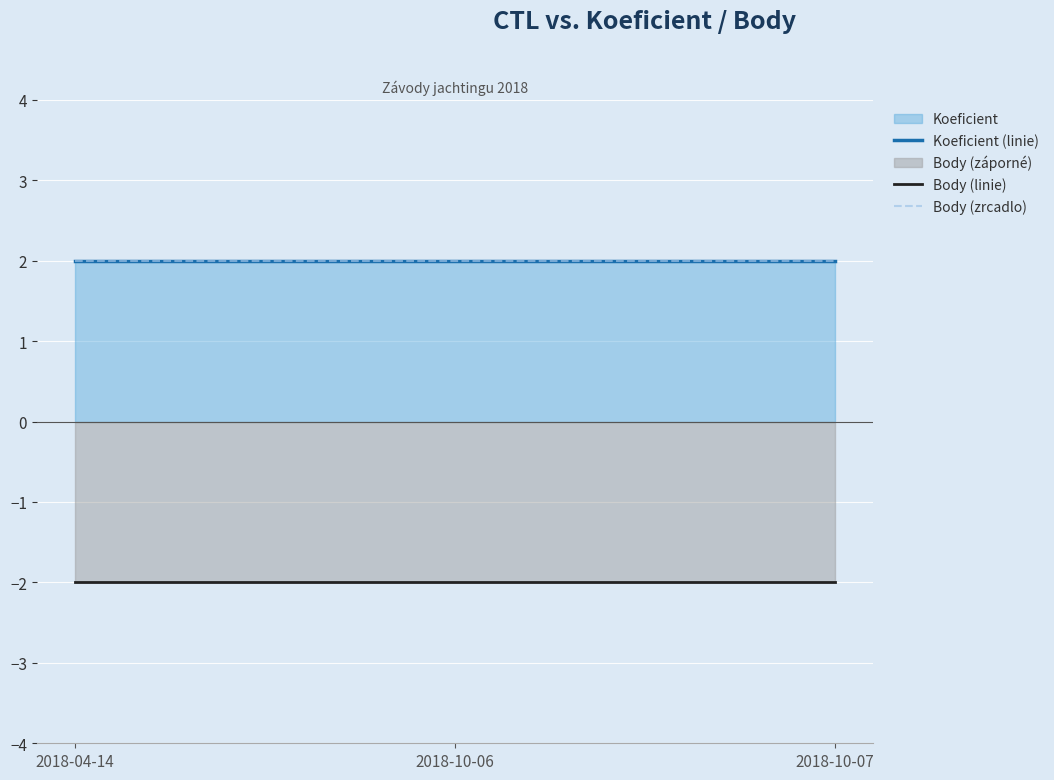

What is the average value of the Koeficient (linie) series?

2